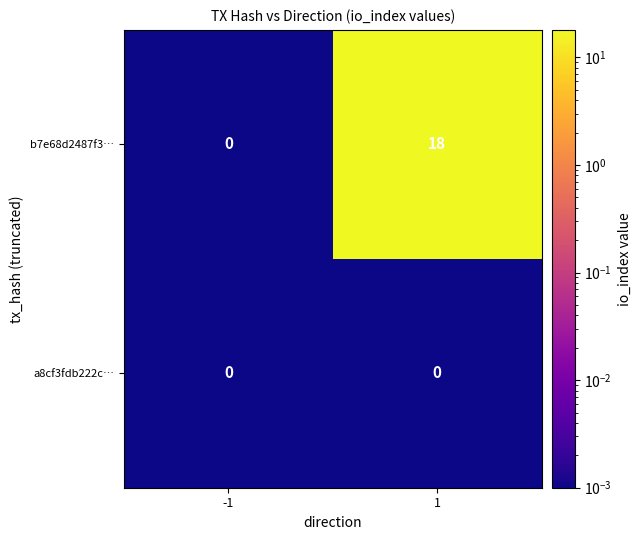

List the series in order of their peak value, highest first.

b7e68d2487f3…, a8cf3fdb222c…